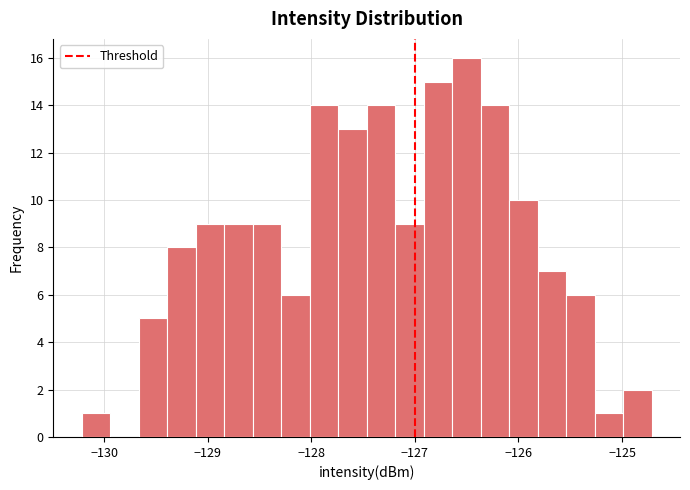

Read against the x-axis, roughly where is the centre of the tallest bar?

-126.5